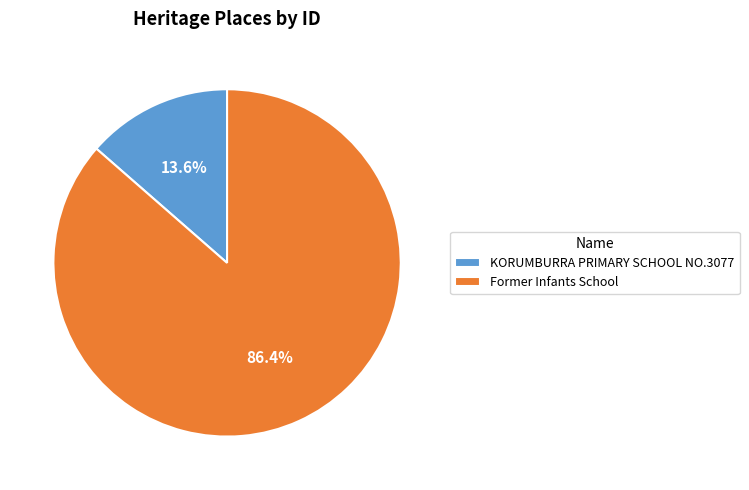

Count the number of slices in the pie.

2